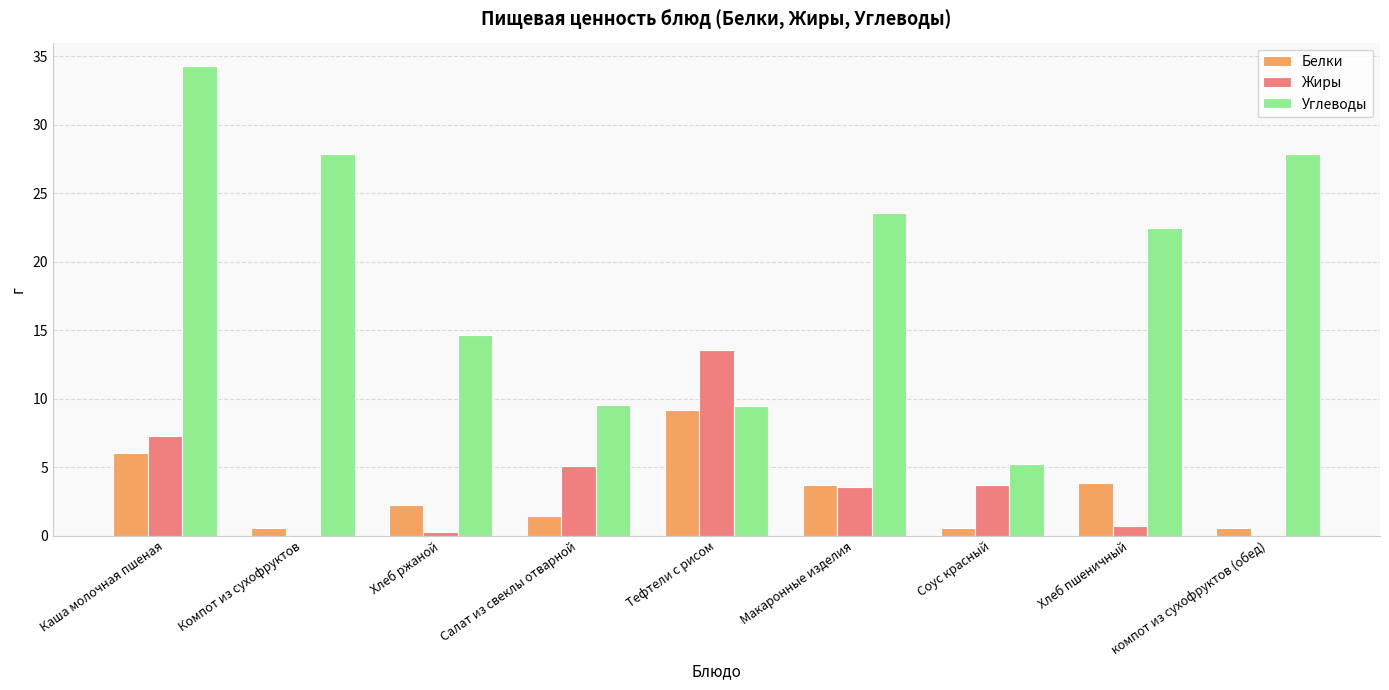

The Углеводы series shows 2.5 at Соус красный. True or false?

False